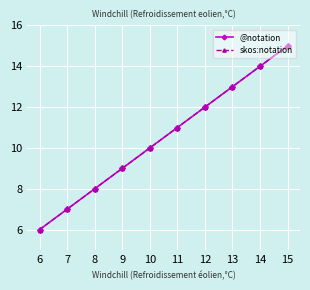

Does the chart have visible grid lines?

Yes